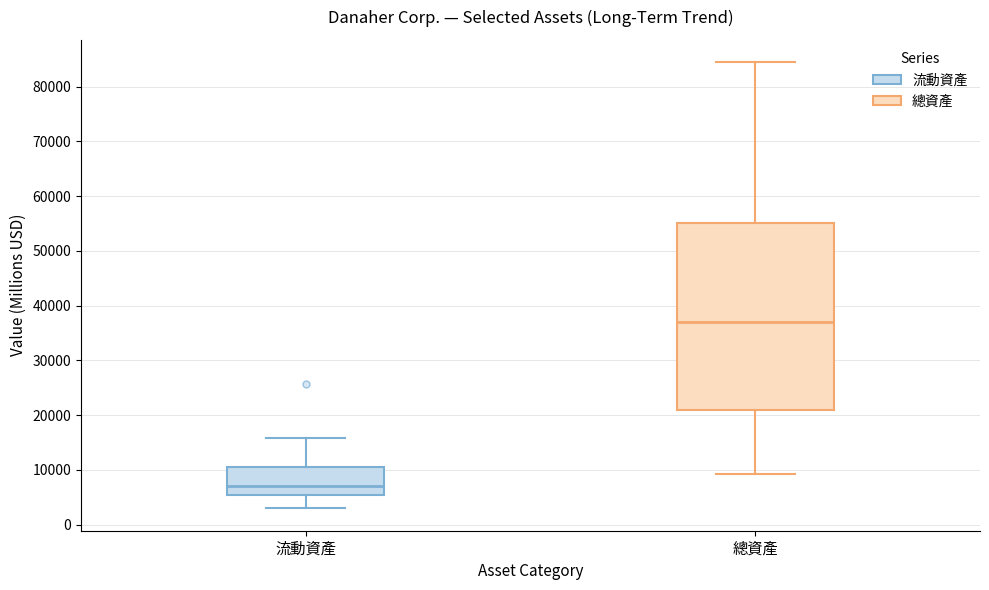

Reading left to right, transcribe this box plot: for each box, give where its median line is, the range the box spans, and where its two whiskers end, as read against the y-axis. The values are not printed on the chart, so give them approximately, as read against the axis.

流動資產: median 7000, box 5000 to 11000, whiskers 3000 to 16000
總資產: median 37000, box 21000 to 55000, whiskers 9000 to 84000